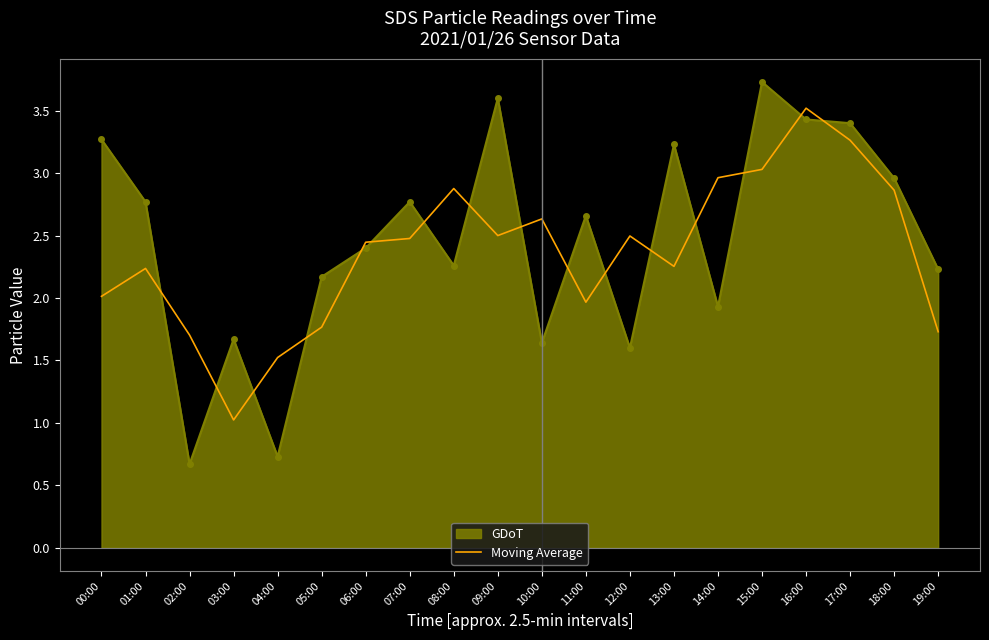

True or false: the data has more than 0 interior local peaks.

True